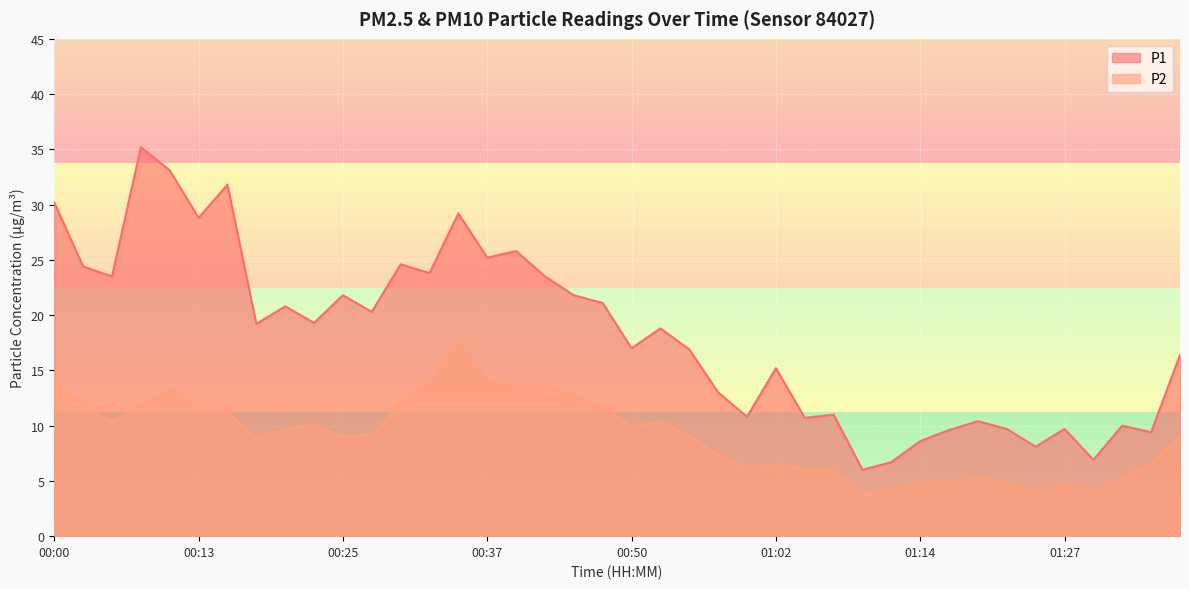

Rank the series by their average value, from highest to lowest.

P1, P2